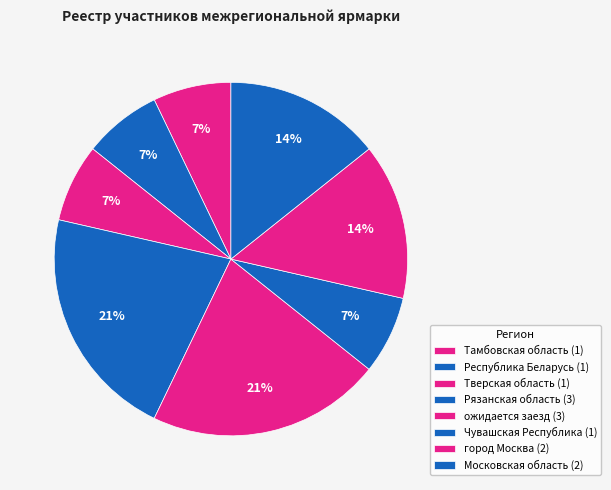

How many segments does this pie chart have?

8